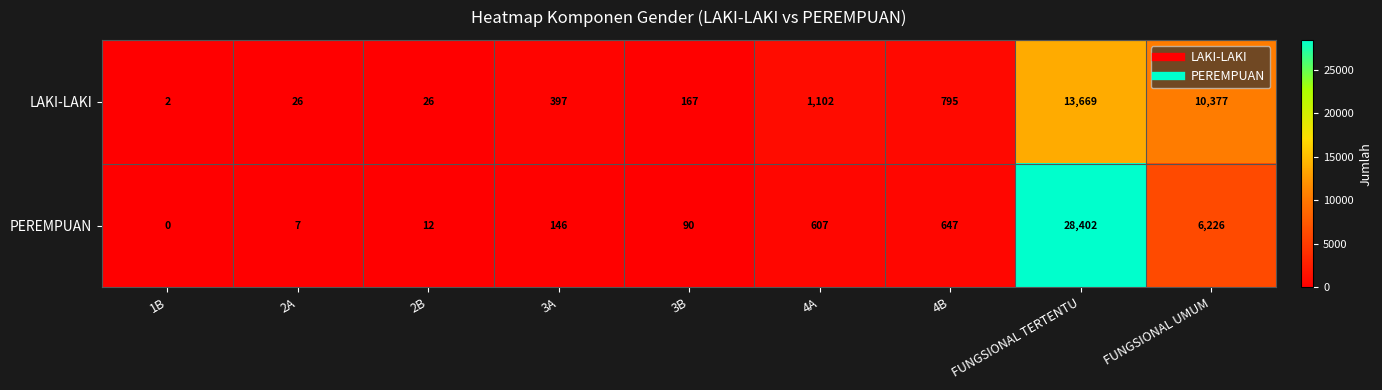

What is the greatest value displayed?

28402